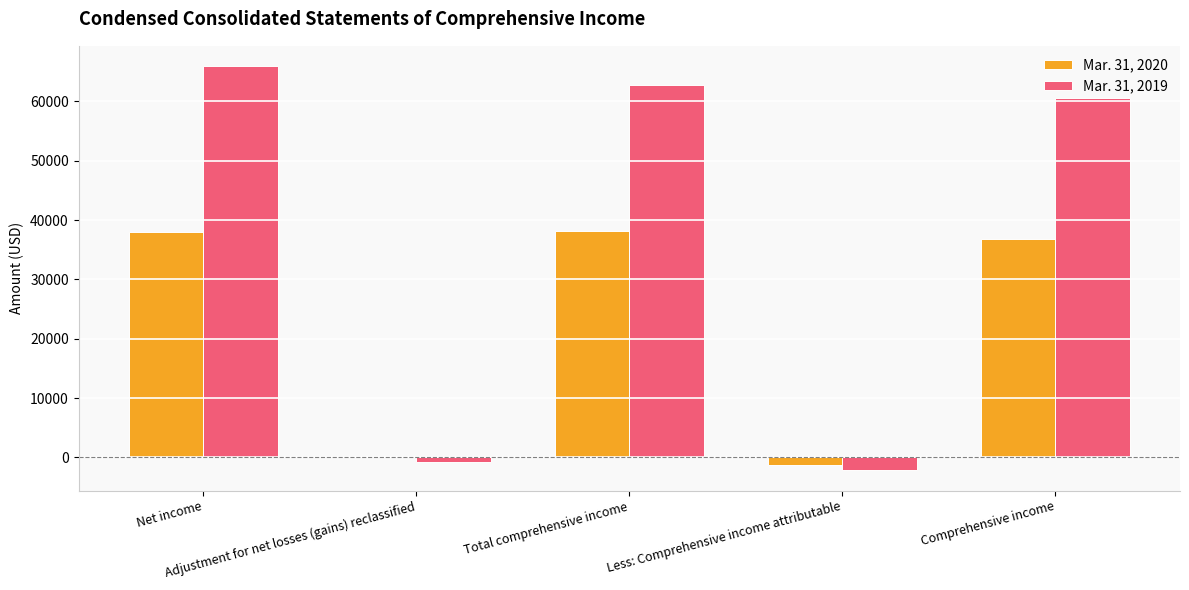

Which series has the widest spread of values?

Mar. 31, 2019